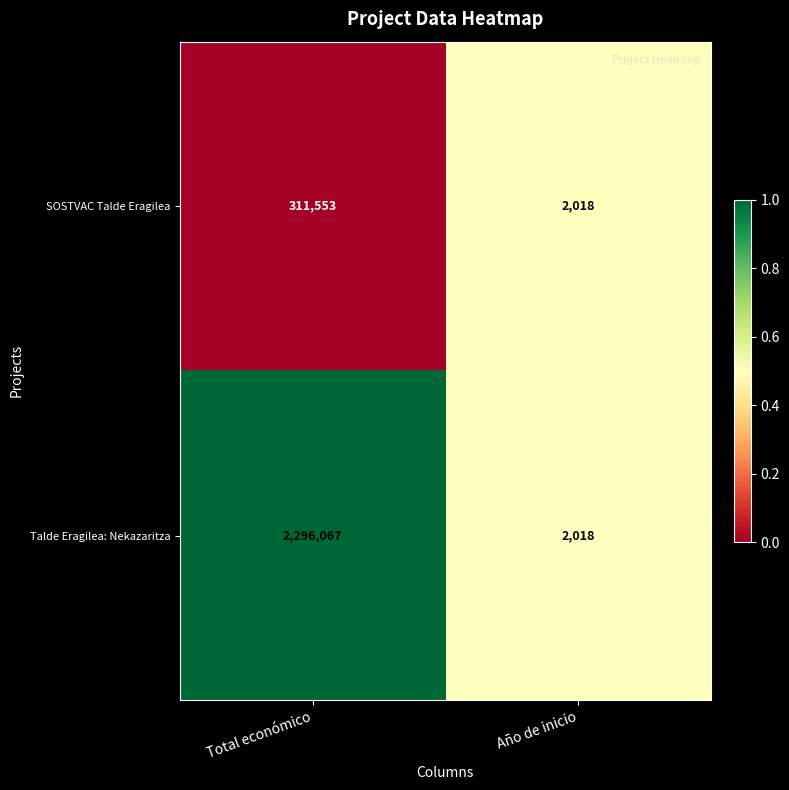

Which series has the largest range (max minus min)?

Talde Eragilea: Nekazaritza